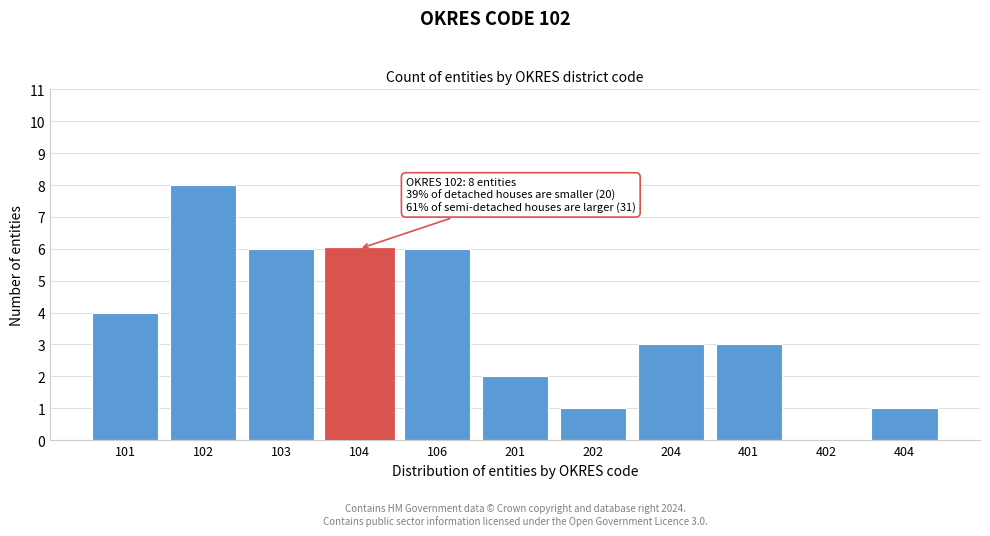

Reading left to right, transcribe all the data shown in this chart.

101=4	102=8	103=6	104=6	106=6	201=2	202=1	204=3	401=3	402=0	404=1